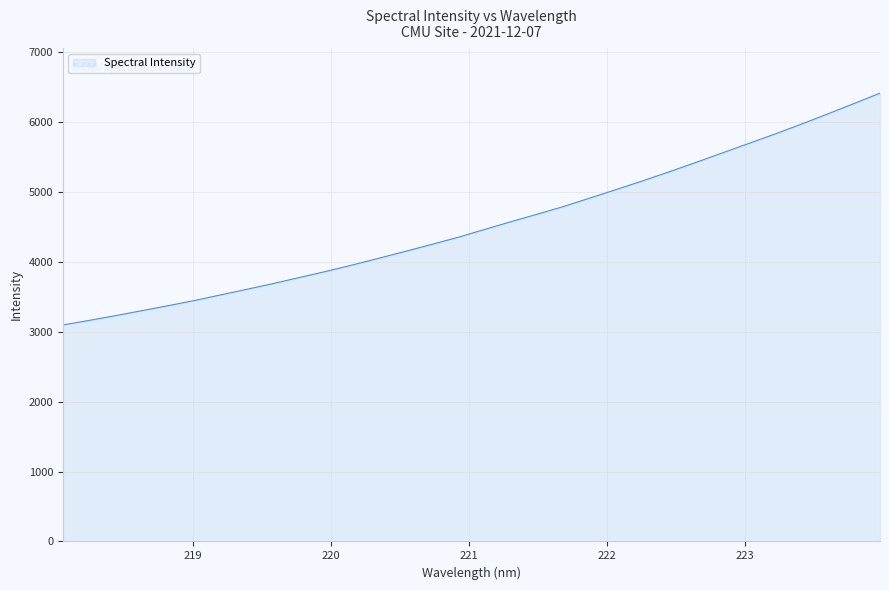

Reading right to left, transcribe all the data shown in this chart.

6417.0	6266.0	6117.5	5971.4	5830.4	5695.0	5559.6	5424.2	5291.4	5163.2	5039.0	4917.5	4795.8	4685.9	4577.9	4467.2	4355.3	4253.7	4154.1	4056.3	3959.9	3868.0	3781.0	3693.9	3611.6	3530.8	3450.1	3375.3	3303.9	3232.5	3164.4	3099.2